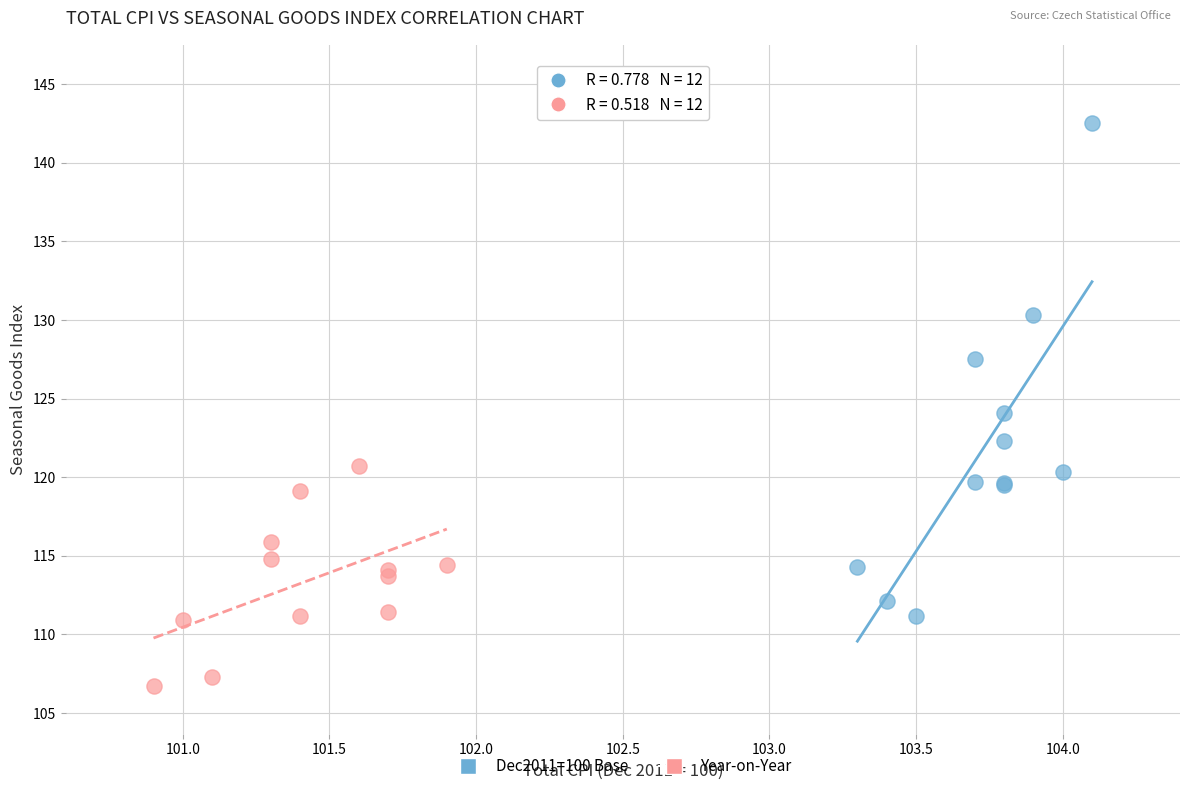

Which series reaches the minimum Y coordinate?

Year-on-Year